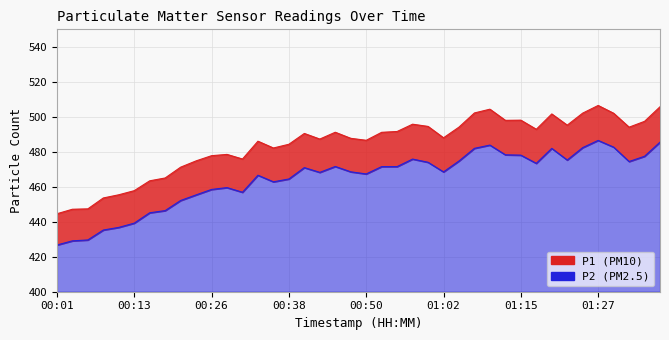

Is the value of P2 at 01:34 greater than the value of P1 at 00:50?

No